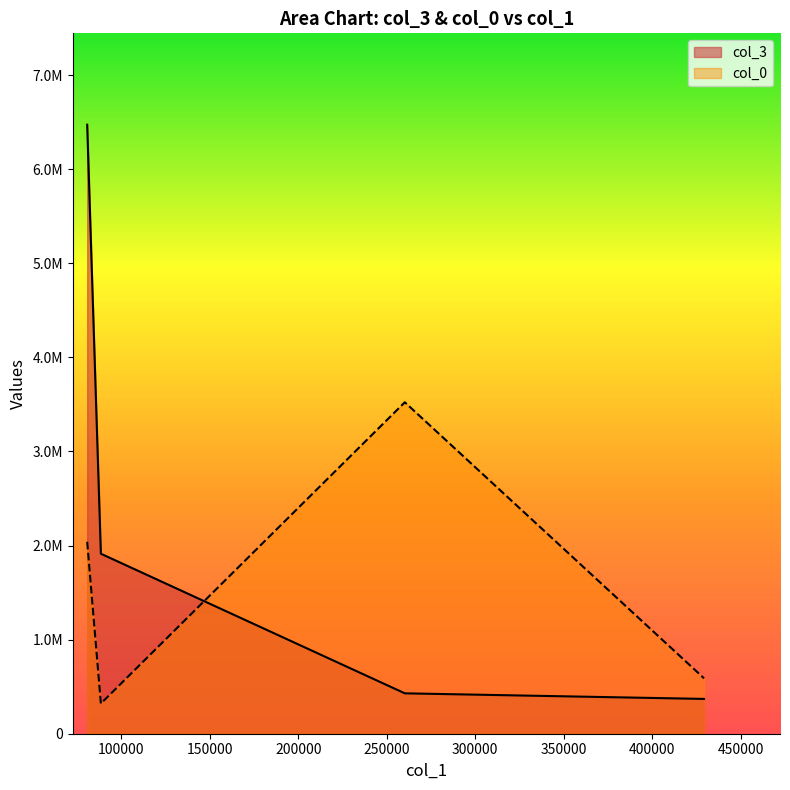

Where is col_0 nearest to the value 3236285?

260191.39